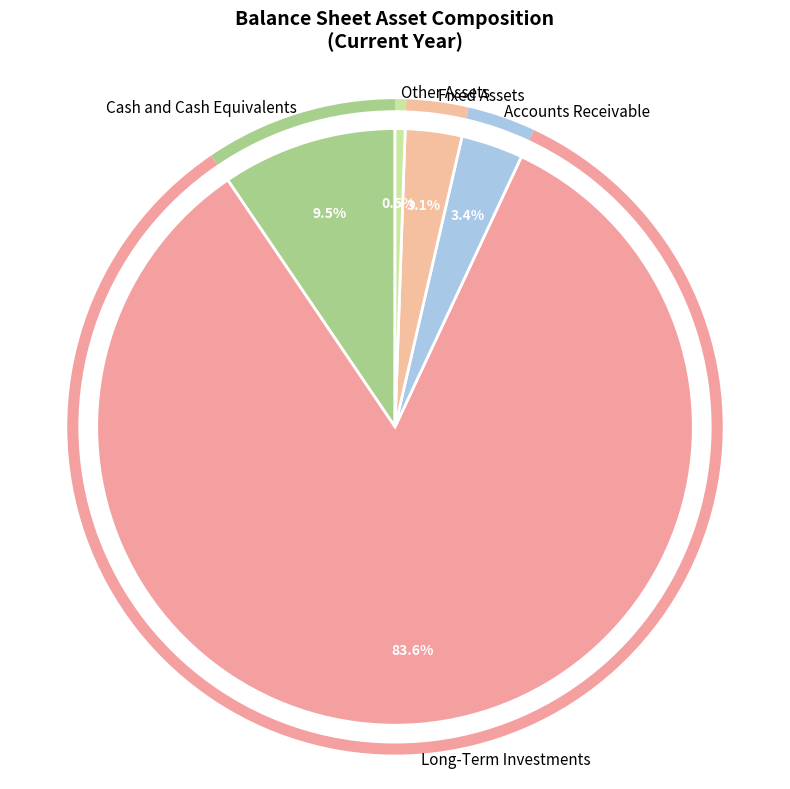

Which category has the smallest portion of the pie?

Other Assets